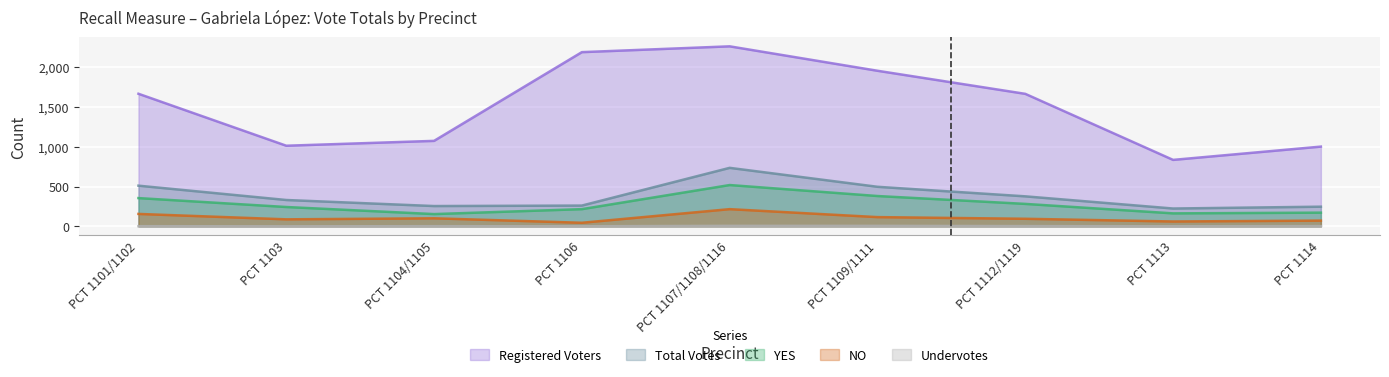

True or false: Undervotes has more than 0 points higher than both neighbors.

True